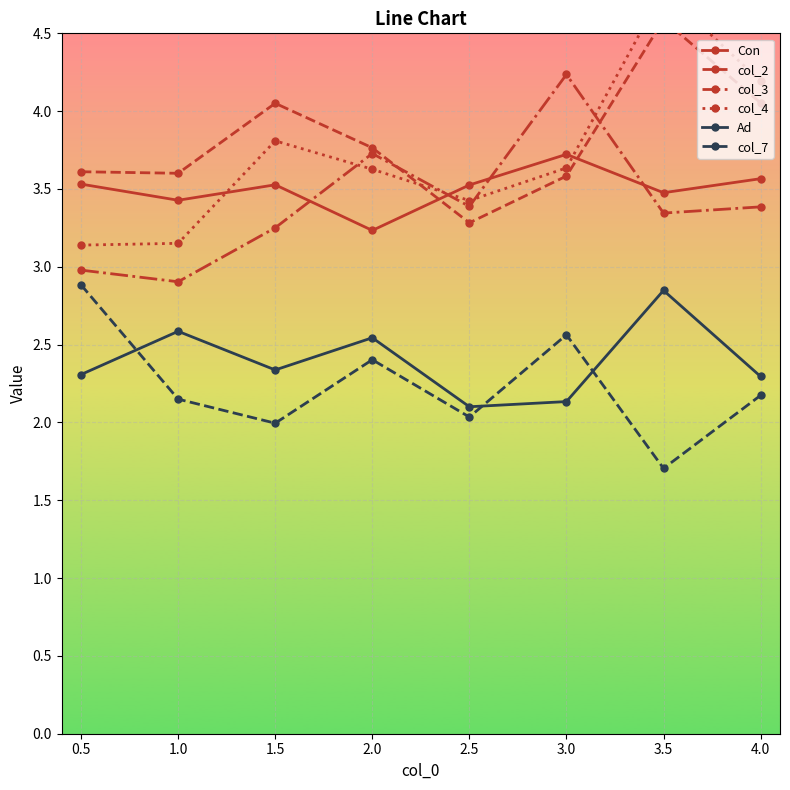

Which series has the widest spread of values?

col_4